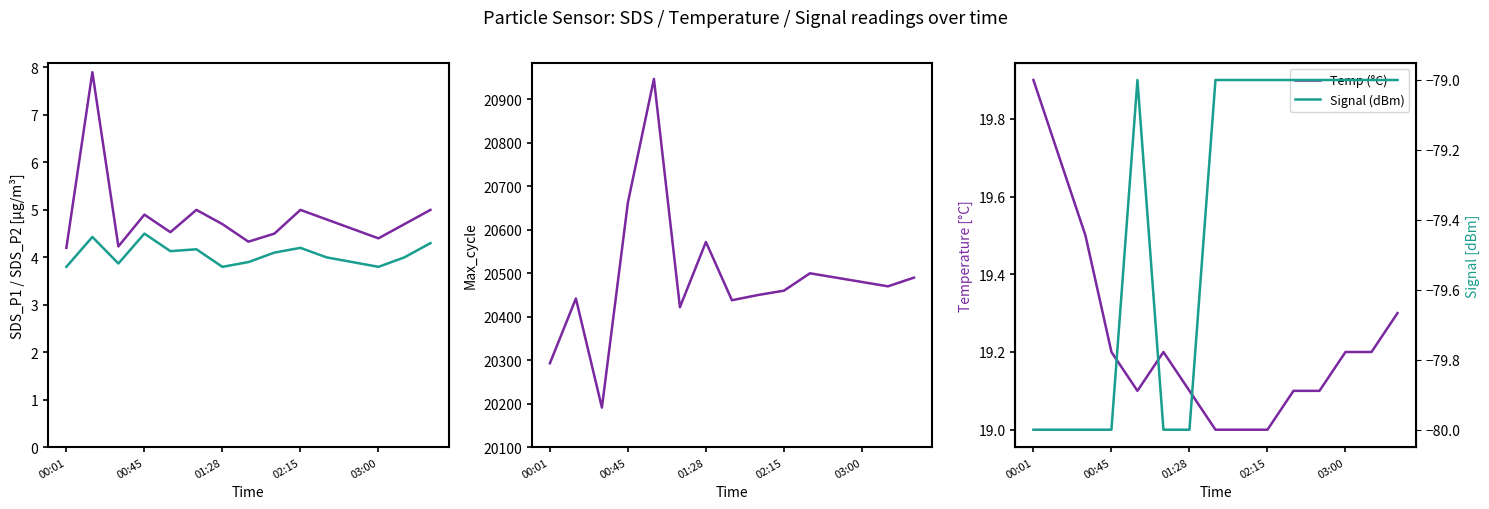

Count the number of categories in the chart.

15